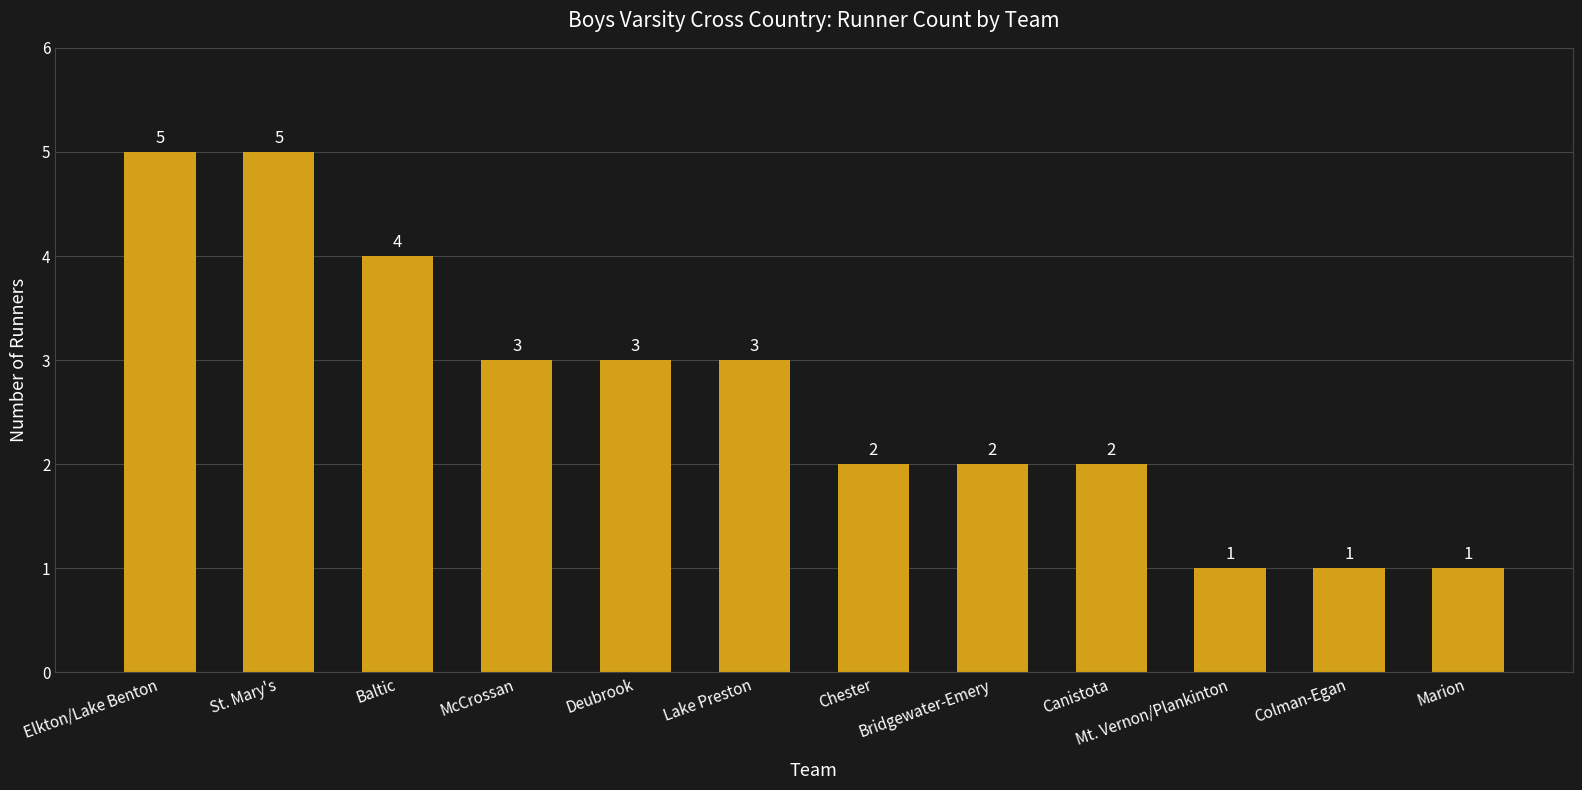

Is it true that the value at St. Mary's is 2?

False